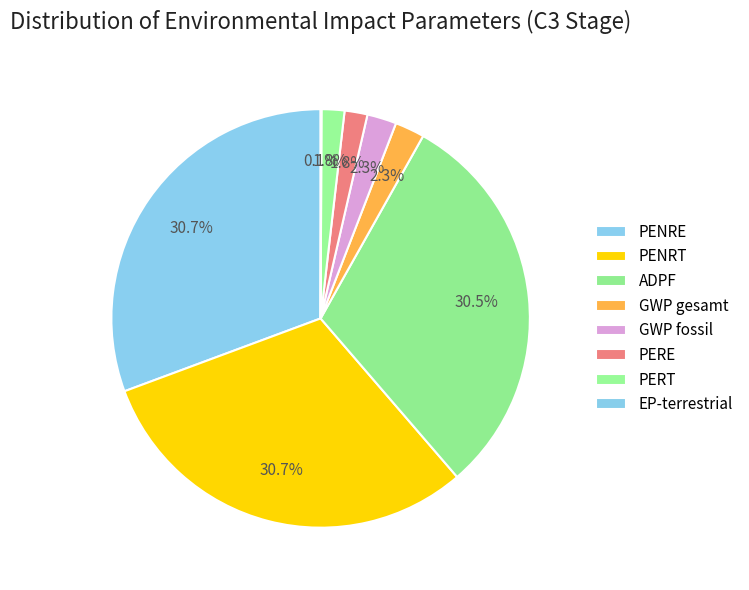

To the nearest percent, what is the difference between the largest and smallest slice percentages?

31%